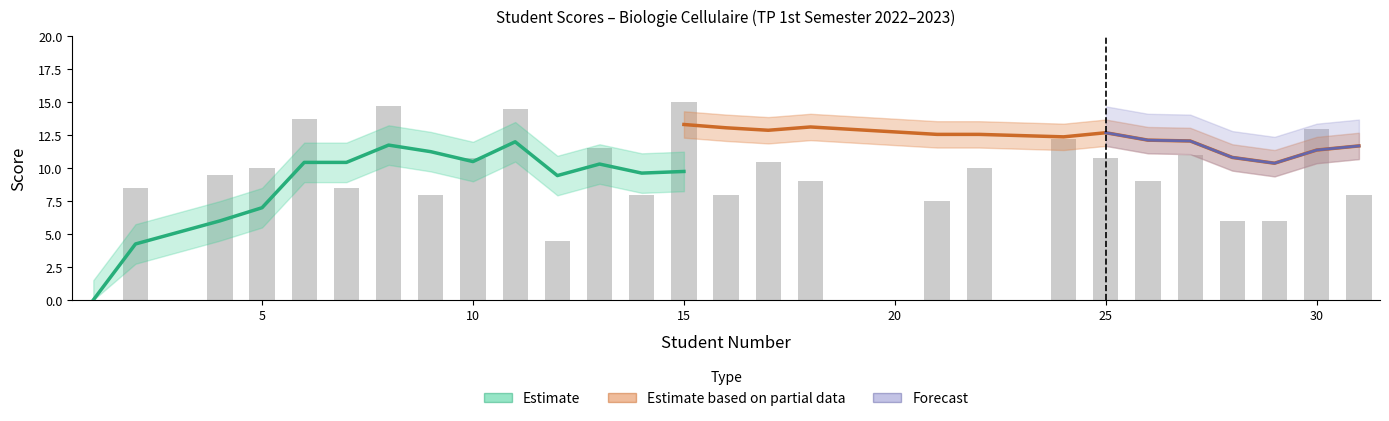

Approximately how many times larger is the value at 7 compared to 13?

0.7